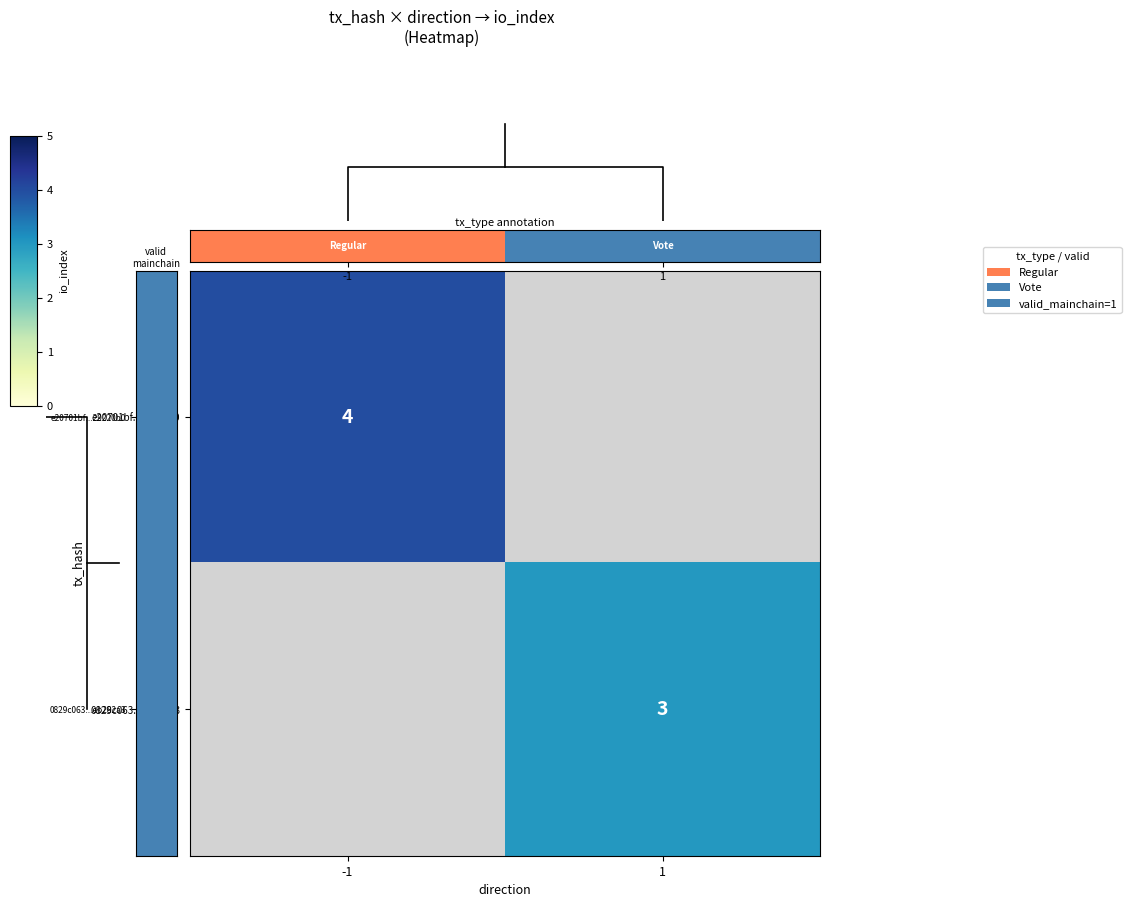

Is it true that 0829c063...eb282a3 equals 3 at 1?

True